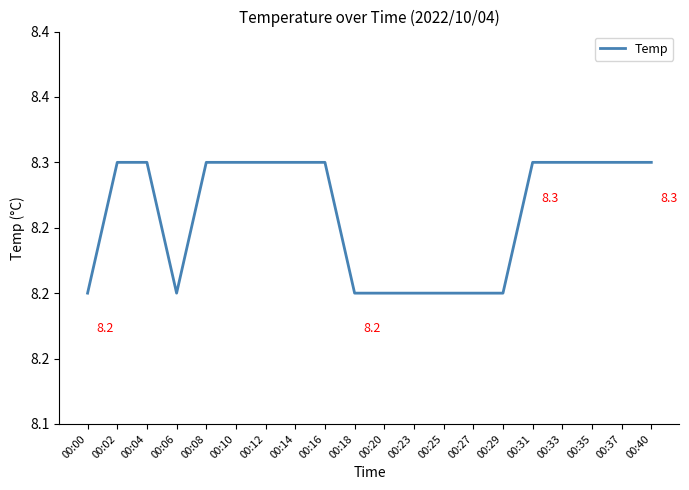

Which has a higher value, 00:04 or 00:37?

00:04